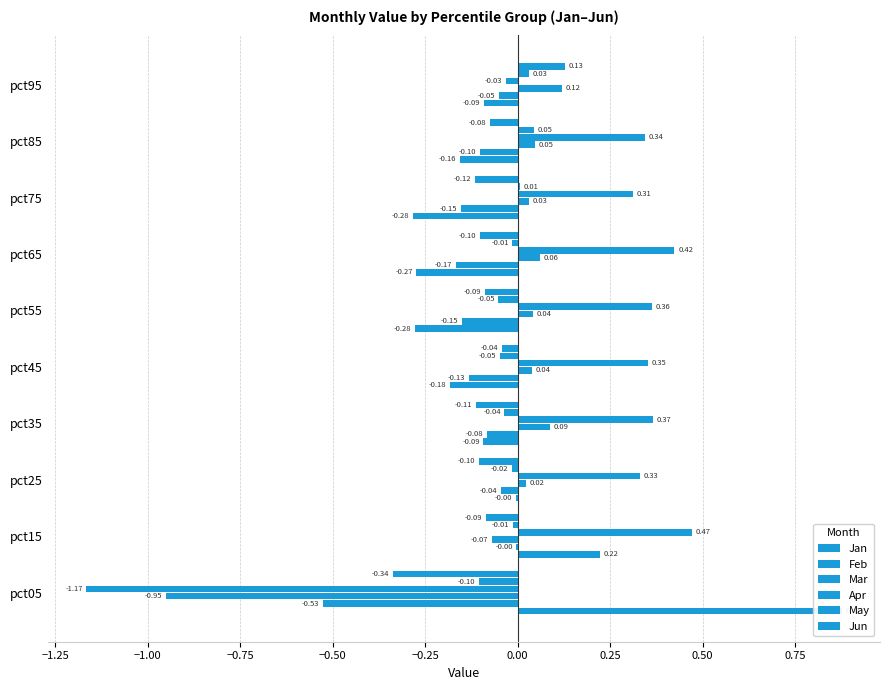

How many bars are there in total?

60